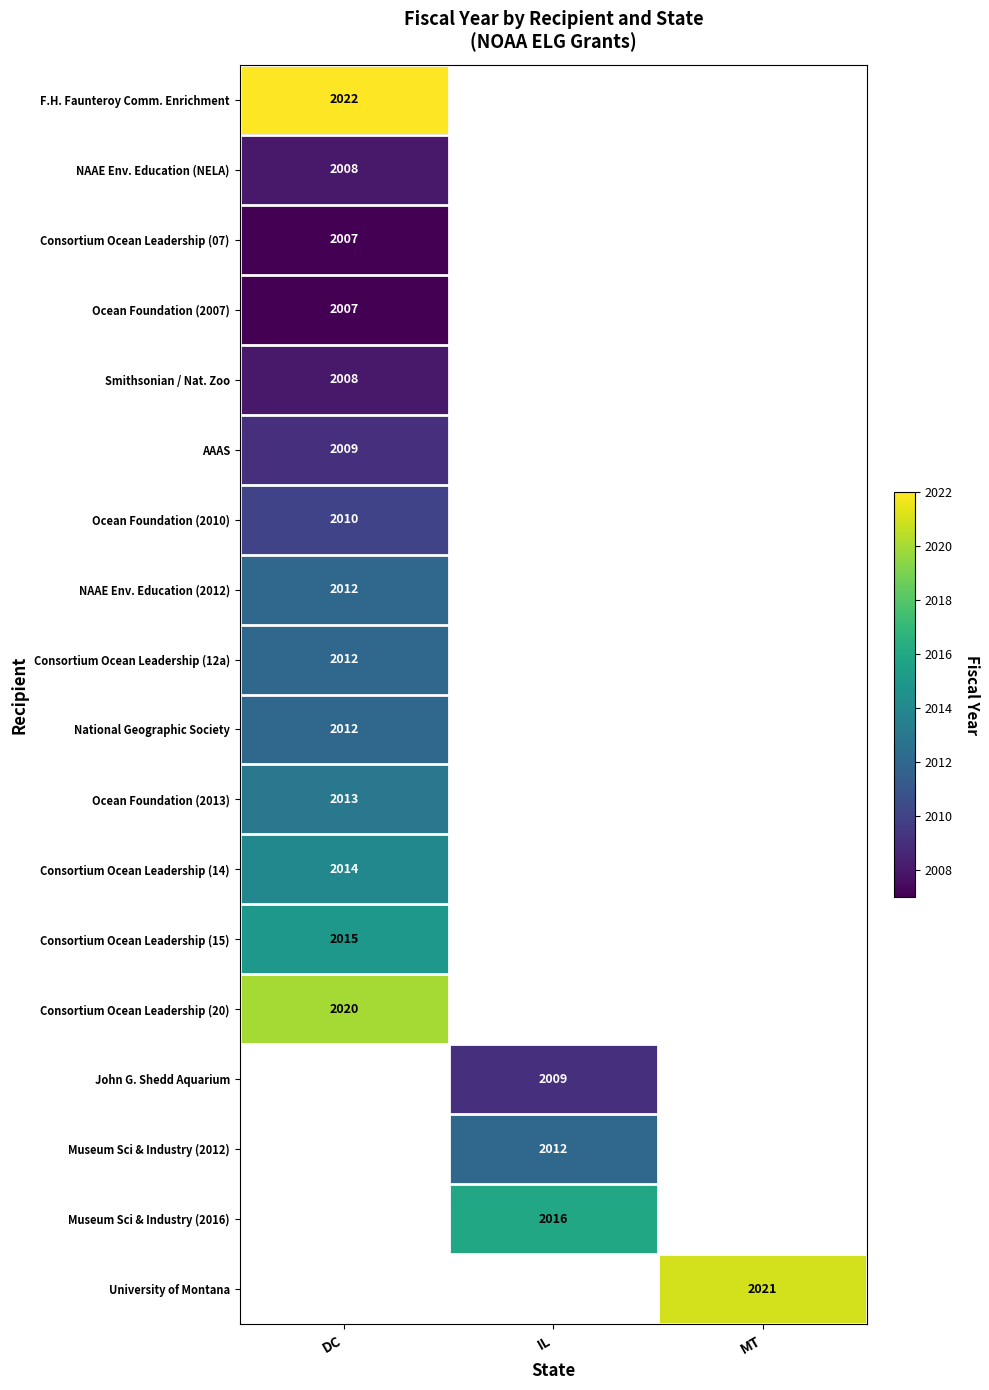

Is the value of Consortium Ocean Leadership (15) at DC greater than the value of John G. Shedd Aquarium at IL?

Yes